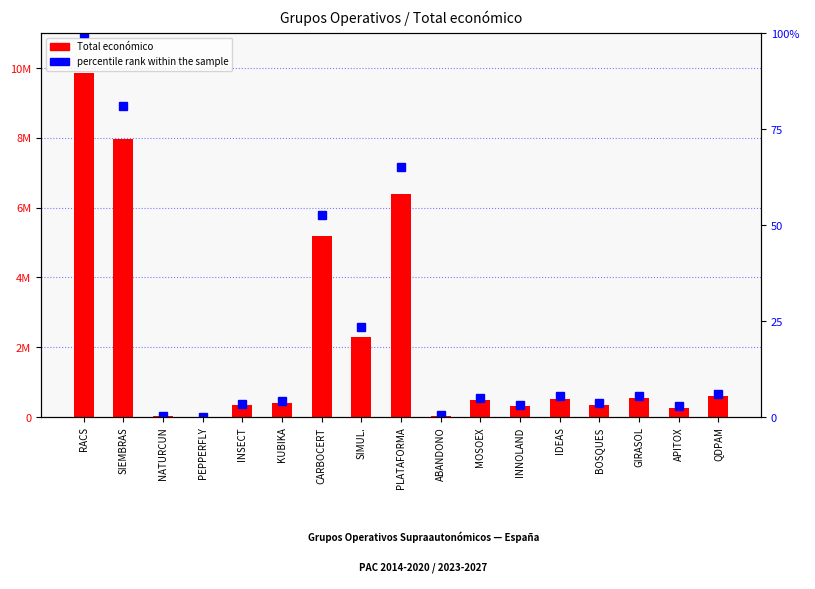

Which series changed the most between NATURCUN and PLATAFORMA?

Total económico